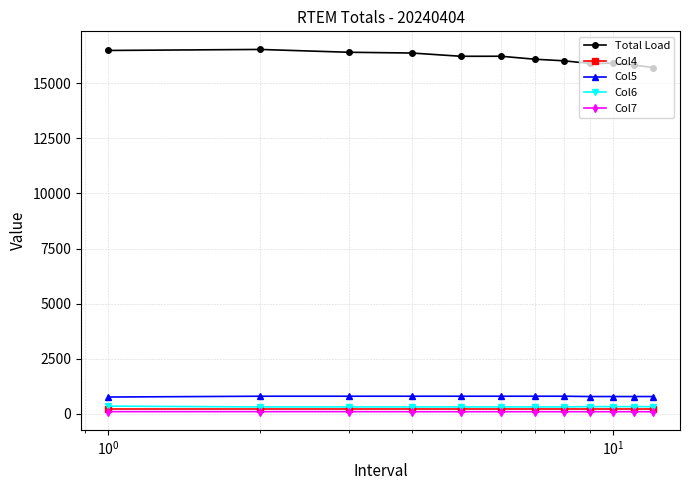

What is the smallest value displayed?

103.2